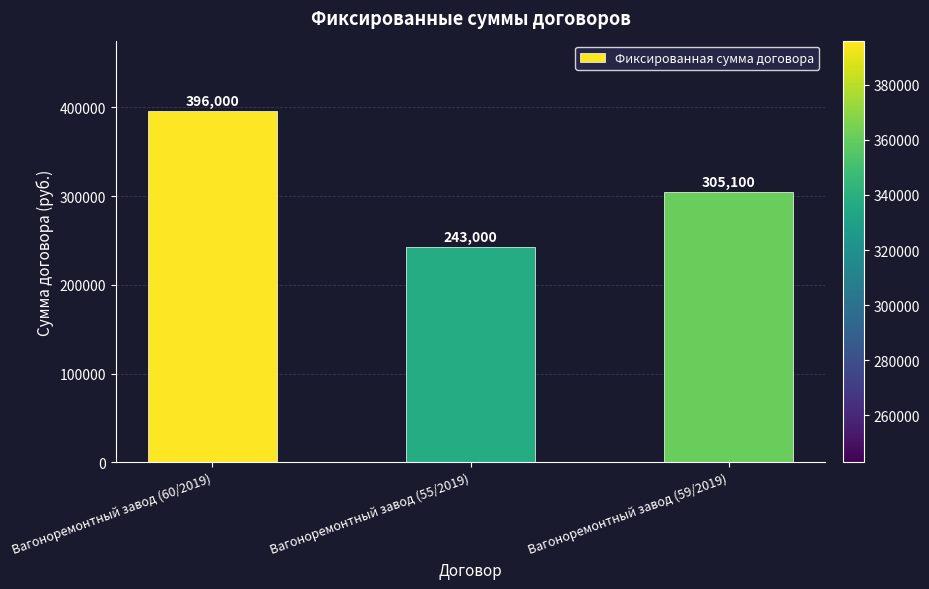

What position from the right is Вагоноремонтный завод (55/2019)?

2